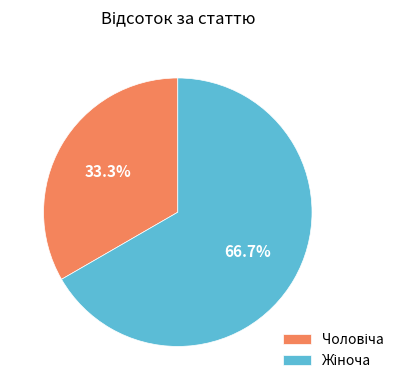

How many slices are in this pie chart?

2